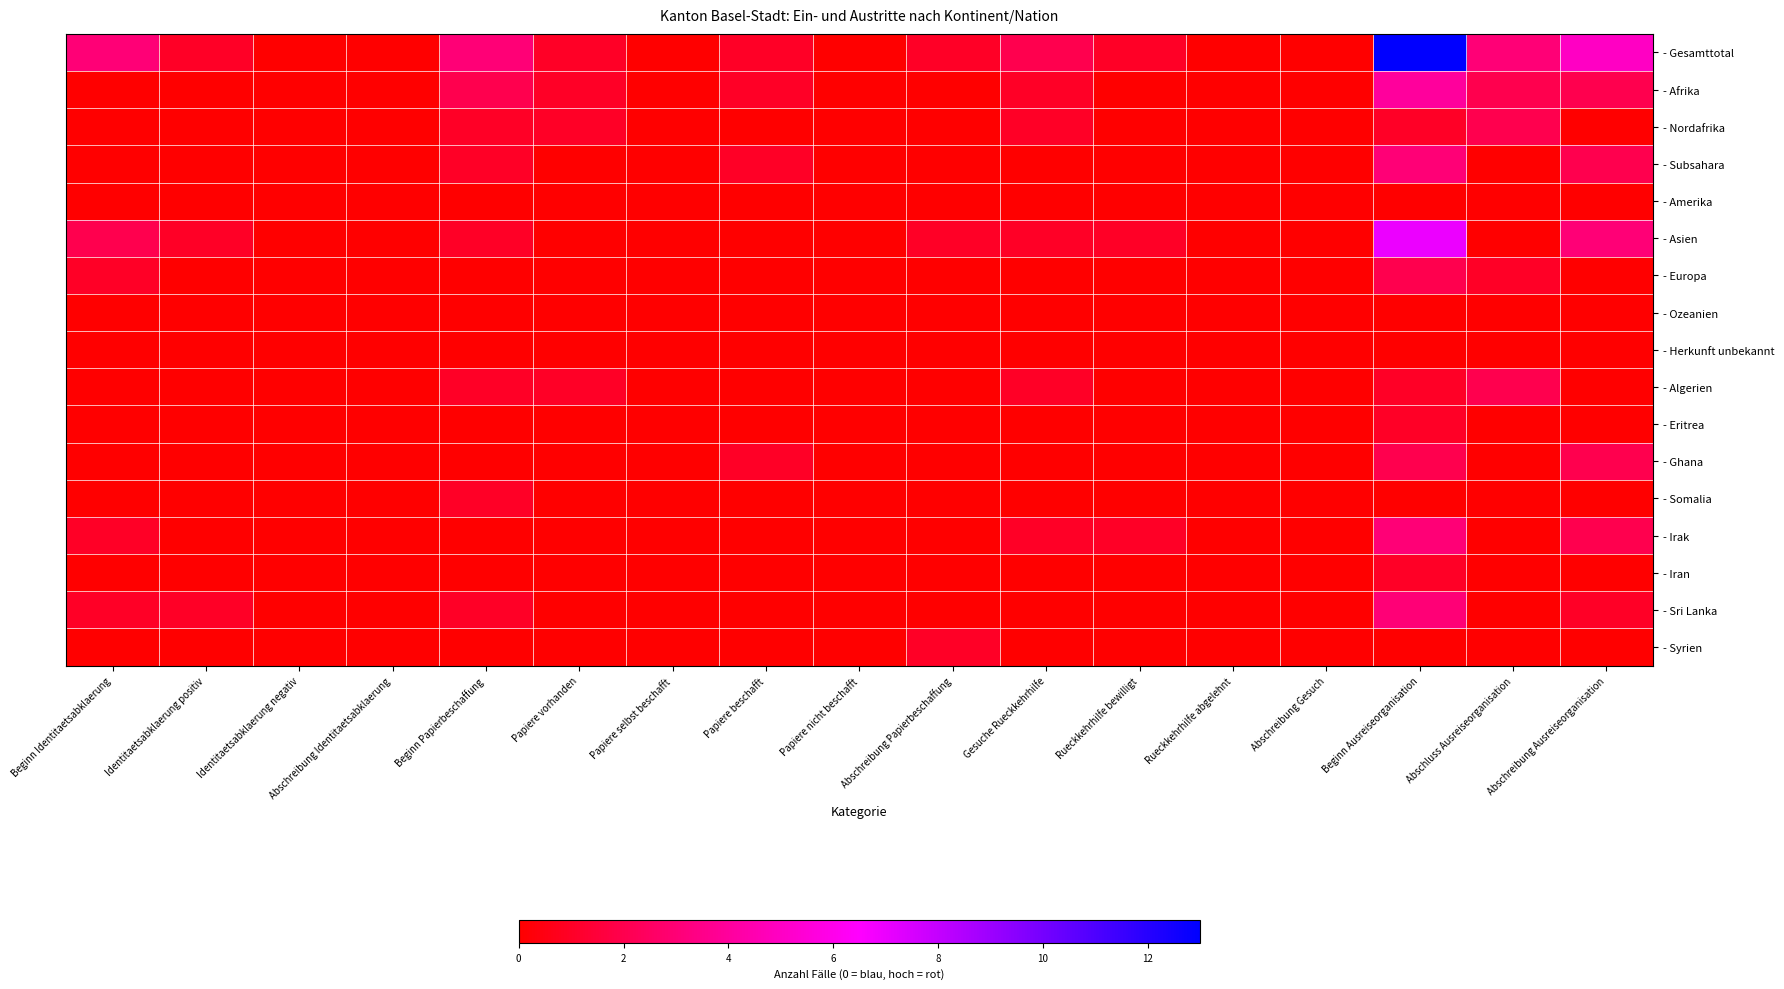

At which category does the chart reach its peak across all series?

Beginn Ausreiseorganisation